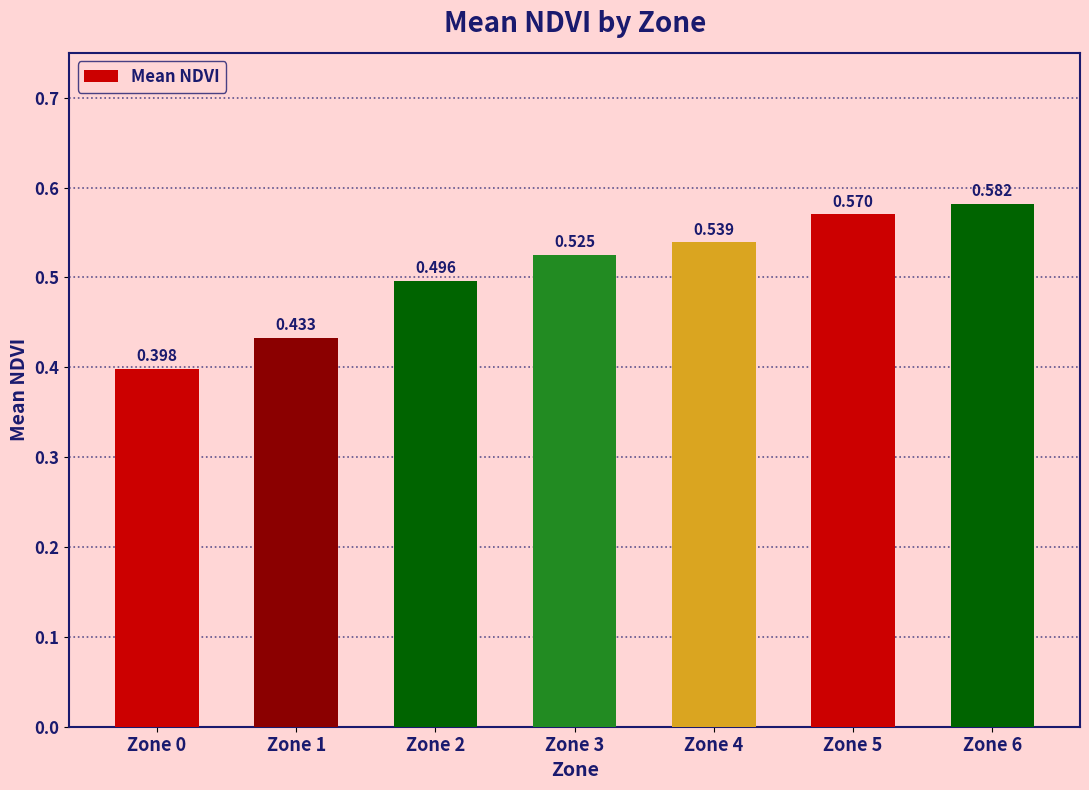

What is the sum of all values?

3.5